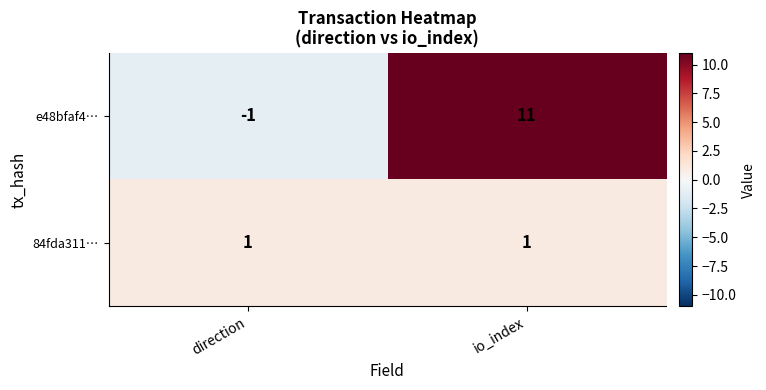

Reading right to left, transcribe all the data shown in this chart.

e48bfaf4…: 11	-1
84fda311…: 1	1